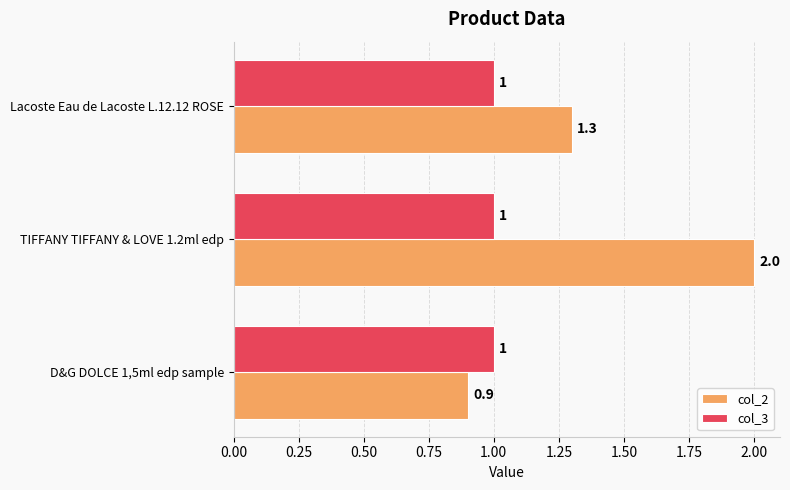

Is the value of col_3 at D&G DOLCE 1,5ml edp sample greater than the value of col_2 at D&G DOLCE 1,5ml edp sample?

Yes